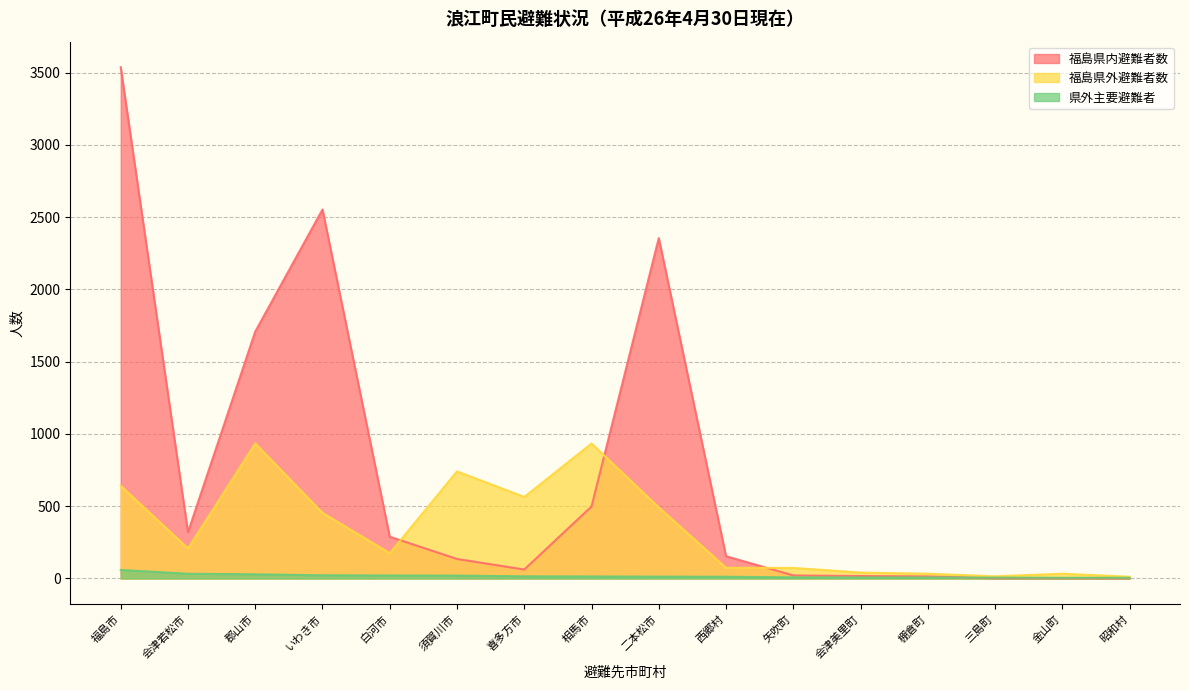

What is the difference between the highest and lowest values at 二本松市?

2342